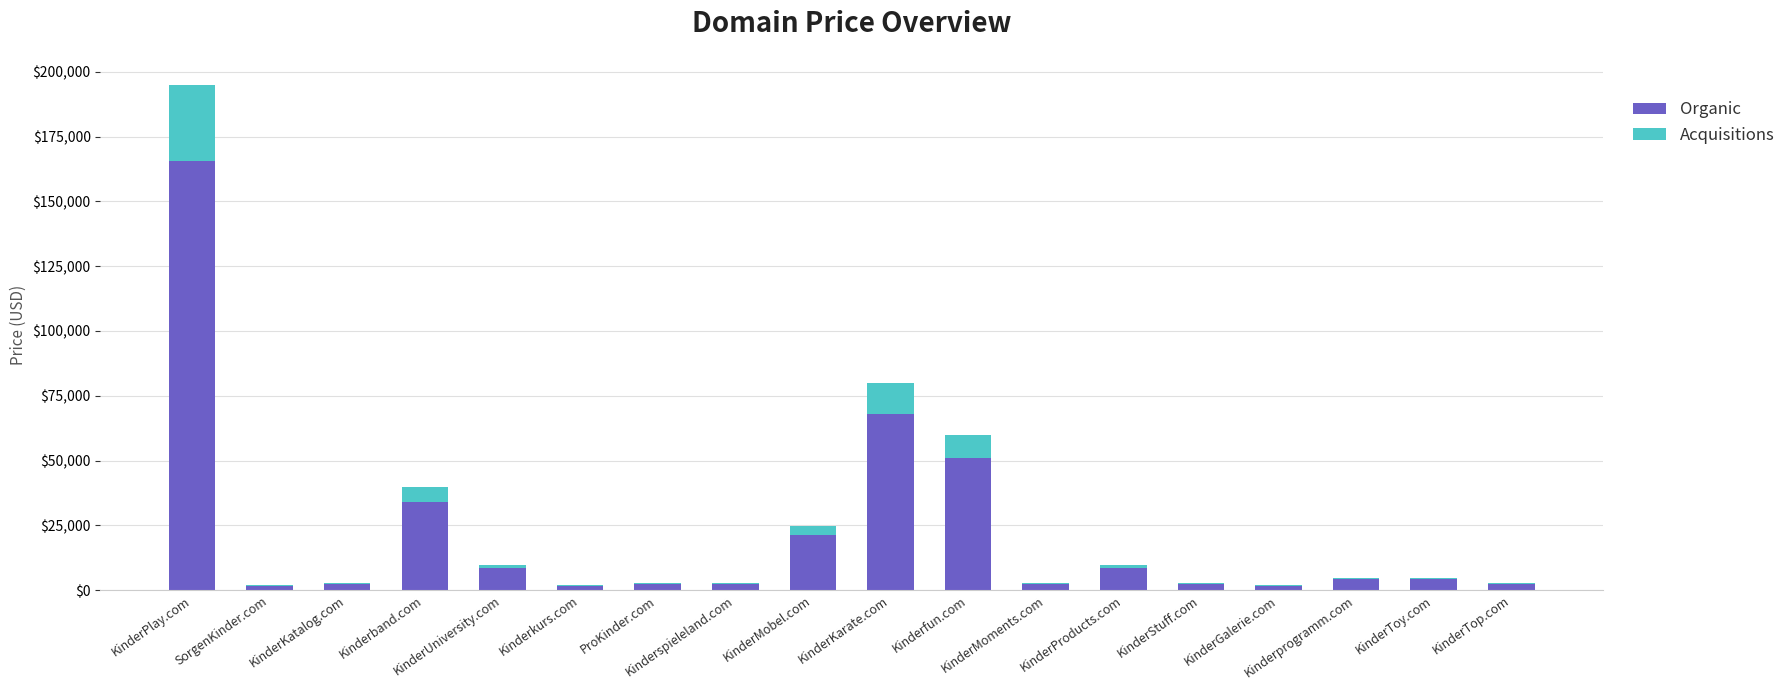

How many categories are shown in the chart?

18